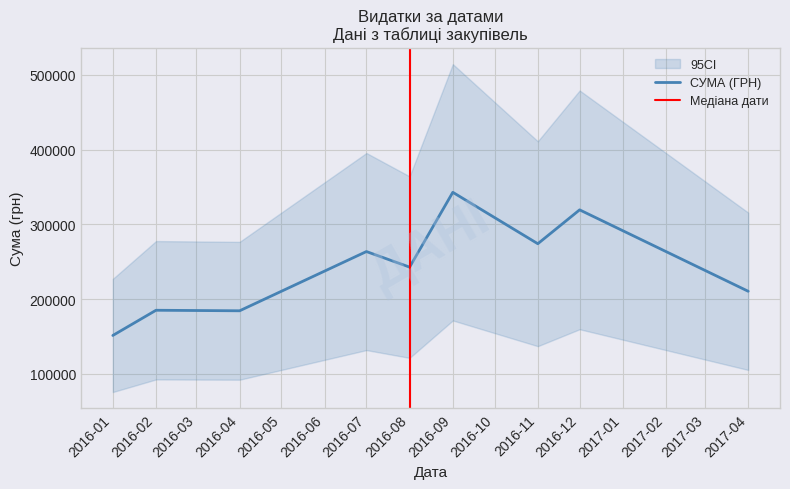

What is the sum of all values?

2241337.4